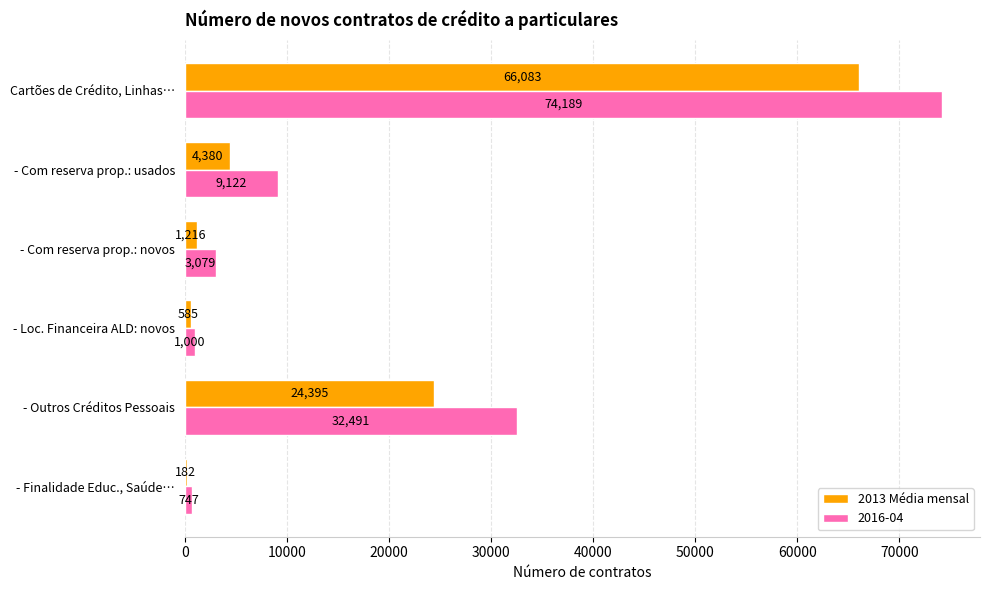

At which label does 2013 Média mensal reach its peak?

Cartões de Crédito, Linhas…